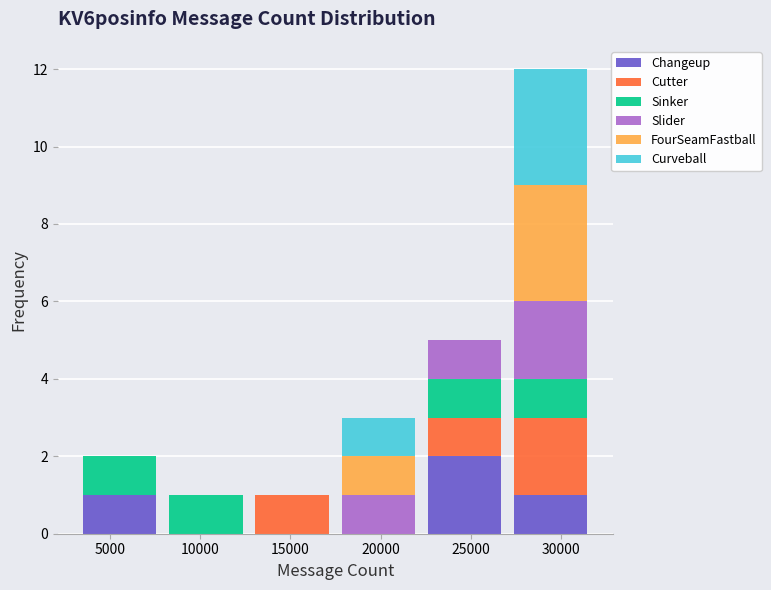

At which label does Changeup reach its peak?

25000